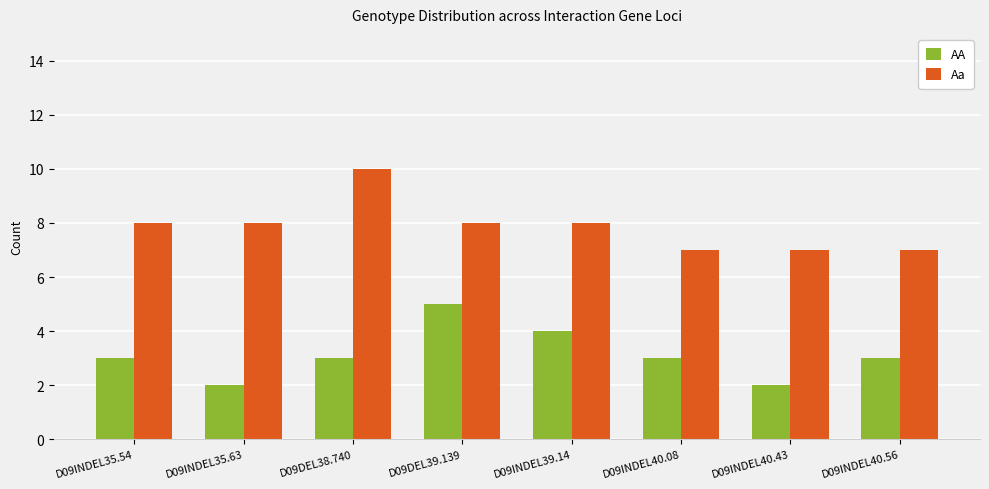

How many categories are shown in the chart?

8